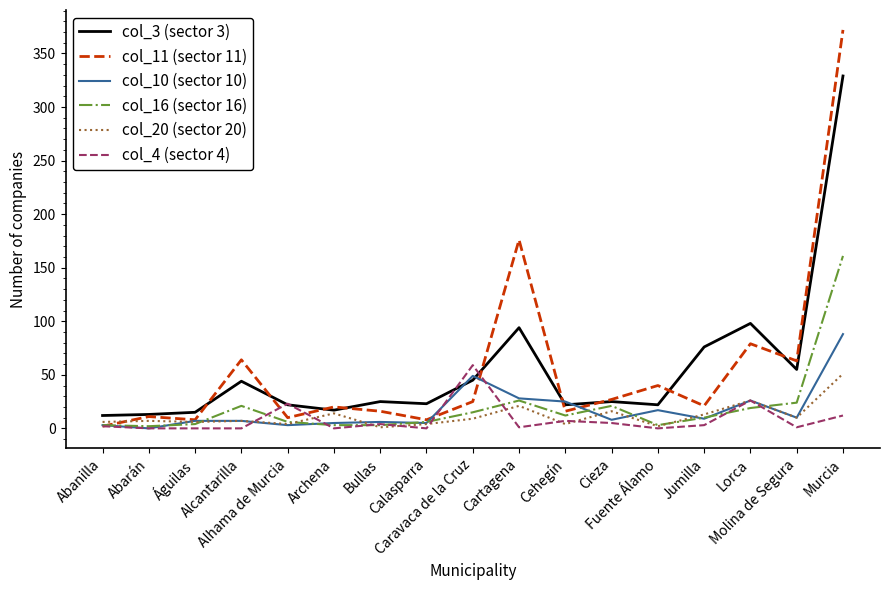

What is the spread (max minus min) of values at Archena?

20